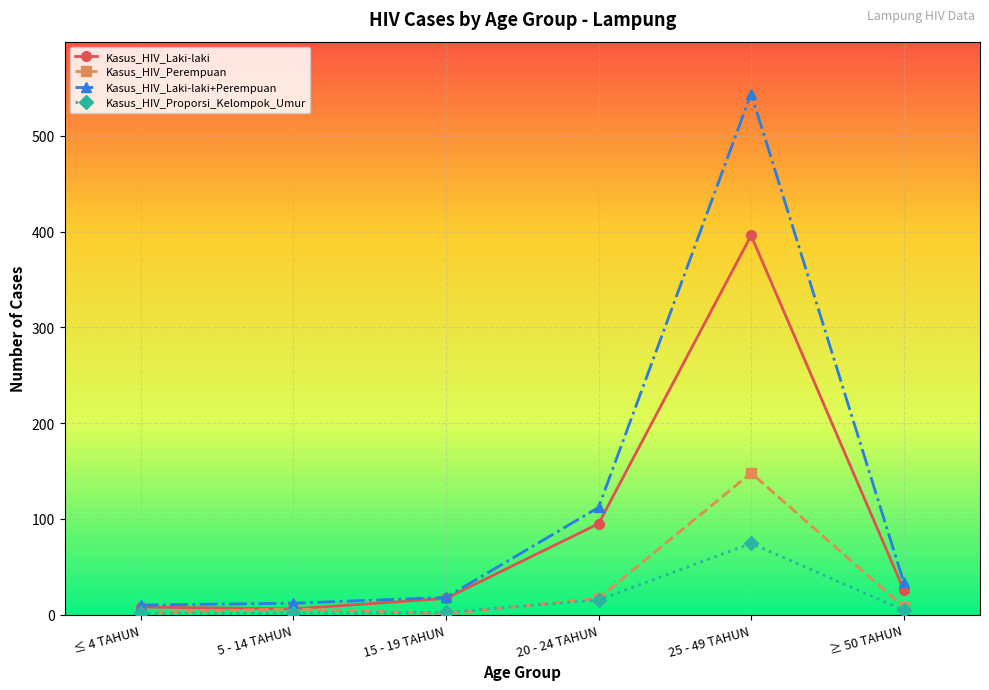

What is the maximum value shown in the chart?

544.0